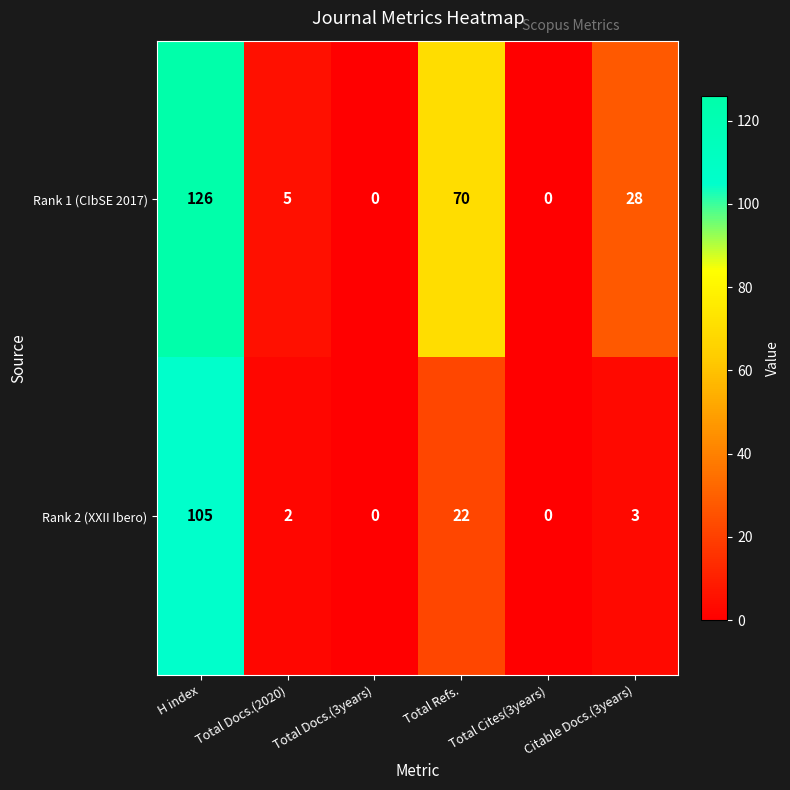

Is it true that Rank 2 (XXII Ibero) equals 57 at Total Docs.(3years)?

False